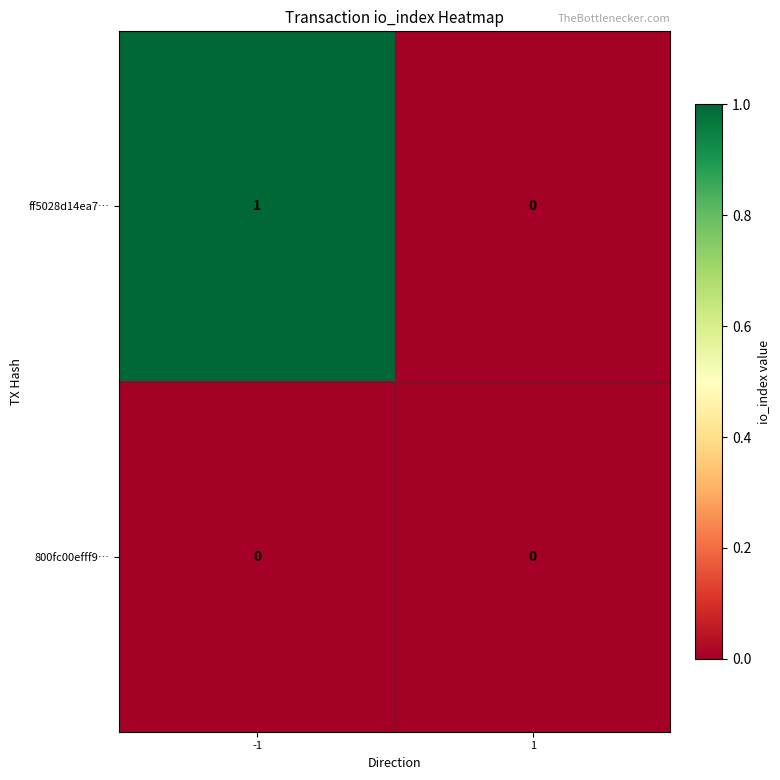

Rank the series by their maximum value, from lowest to highest.

800fc00efff9…, ff5028d14ea7…